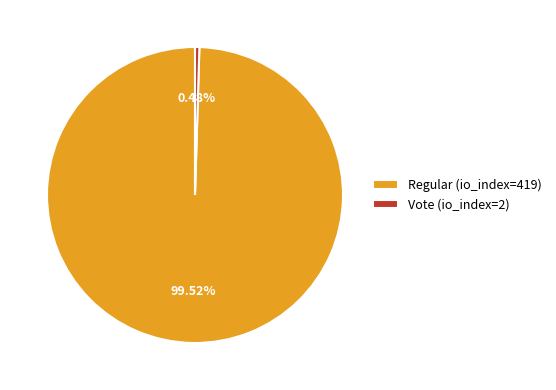

To the nearest percent, what is the combined percentage of Vote (io_index=2) and Regular (io_index=419)?

100%